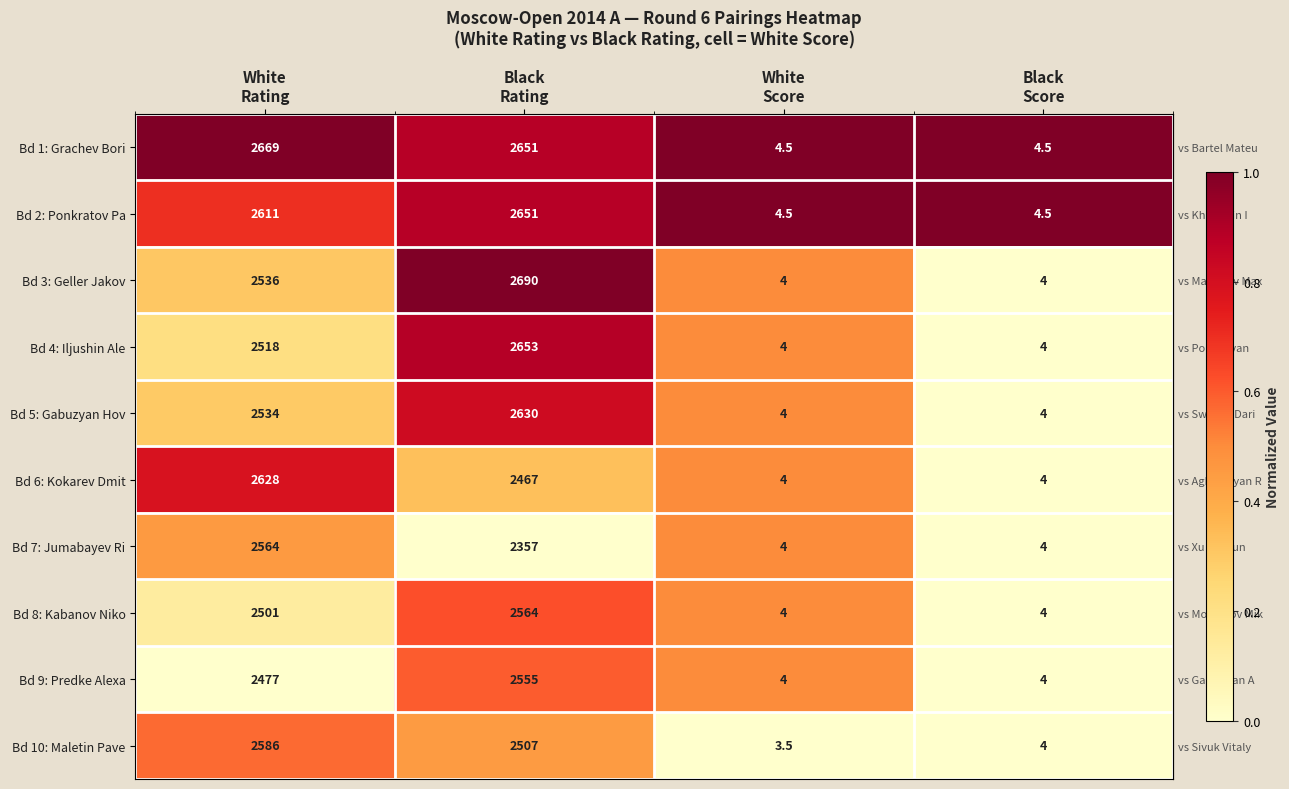

What is the difference between the second highest and second lowest values in the Bd 4: Iljushin Ale series?

2514.0